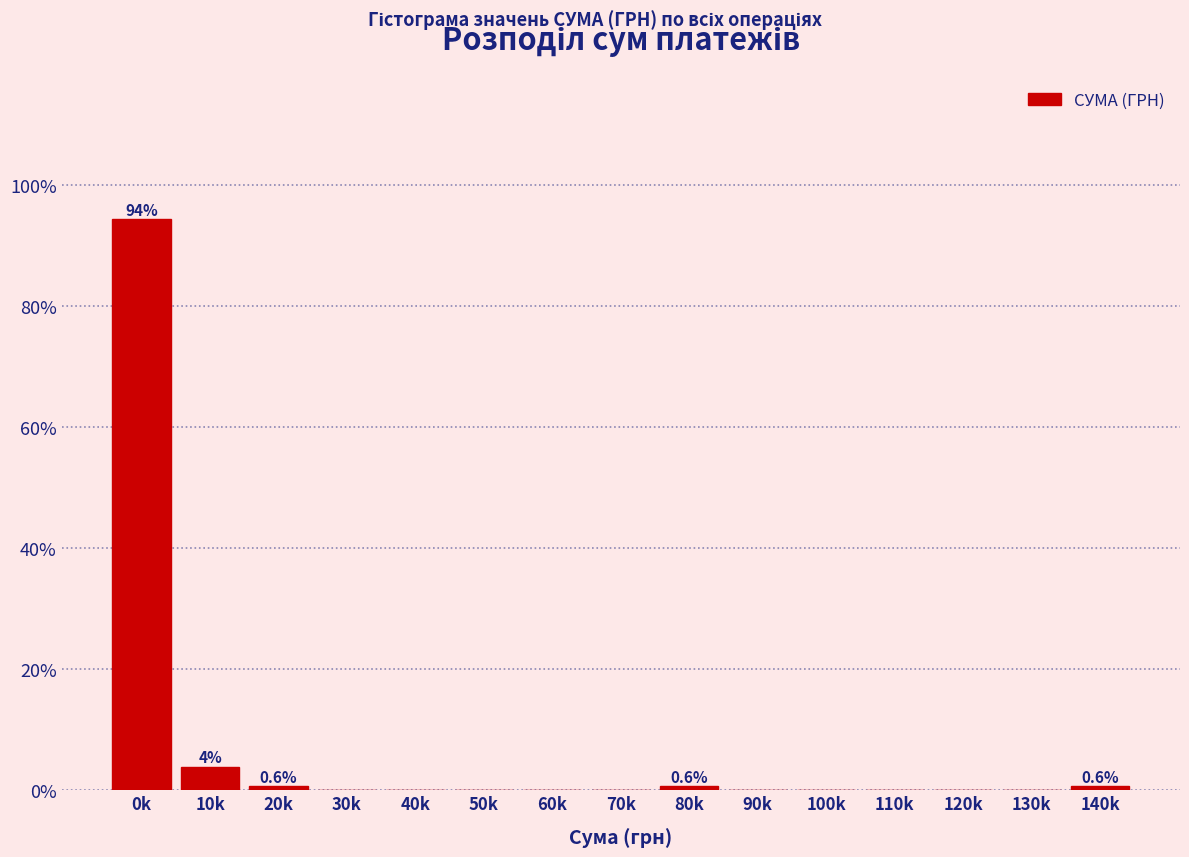

Reading right to left, list all the values displayed in this chart.

140k=0.6	130k=0.0	120k=0.0	110k=0.0	100k=0.0	90k=0.0	80k=0.6	70k=0.0	60k=0.0	50k=0.0	40k=0.0	30k=0.0	20k=0.6	10k=3.8	0k=94.3